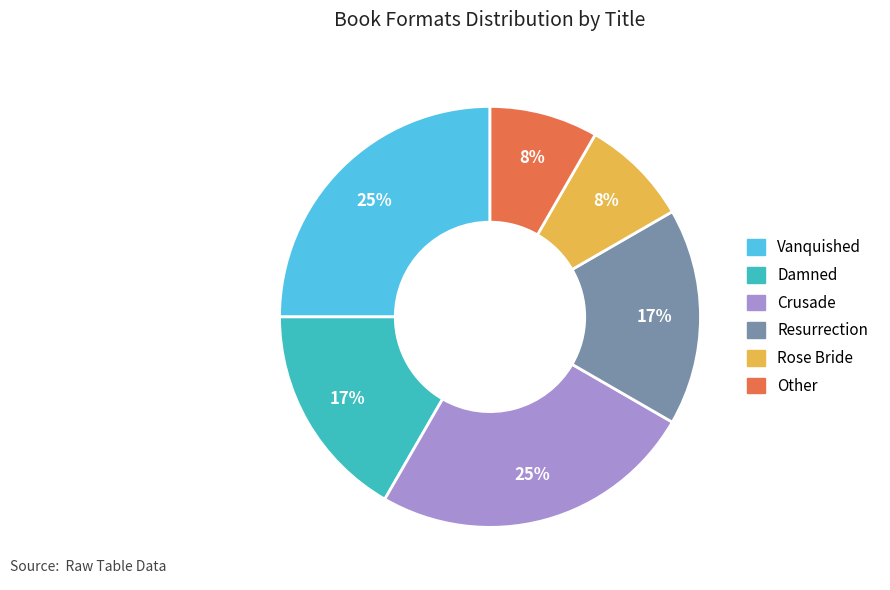

How many segments does this pie chart have?

6